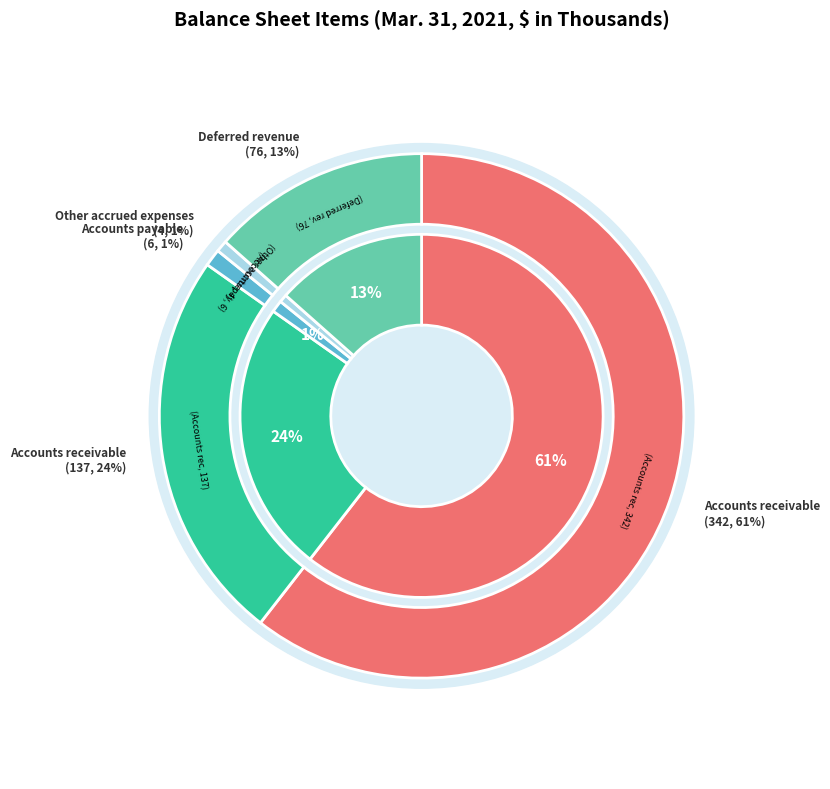

To the nearest percent, what percentage of the pie is Accounts receivable, reserve for doubtful accounts?

61%